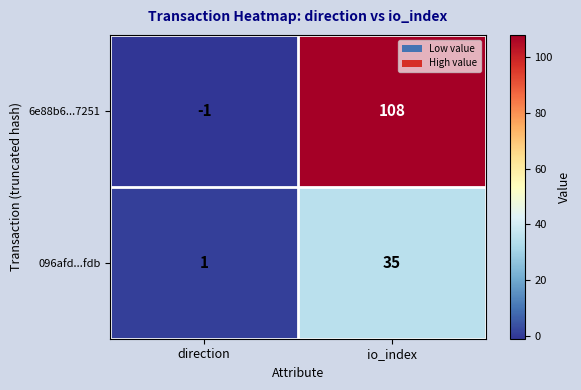

Which series has the largest range (max minus min)?

6e88b6...7251